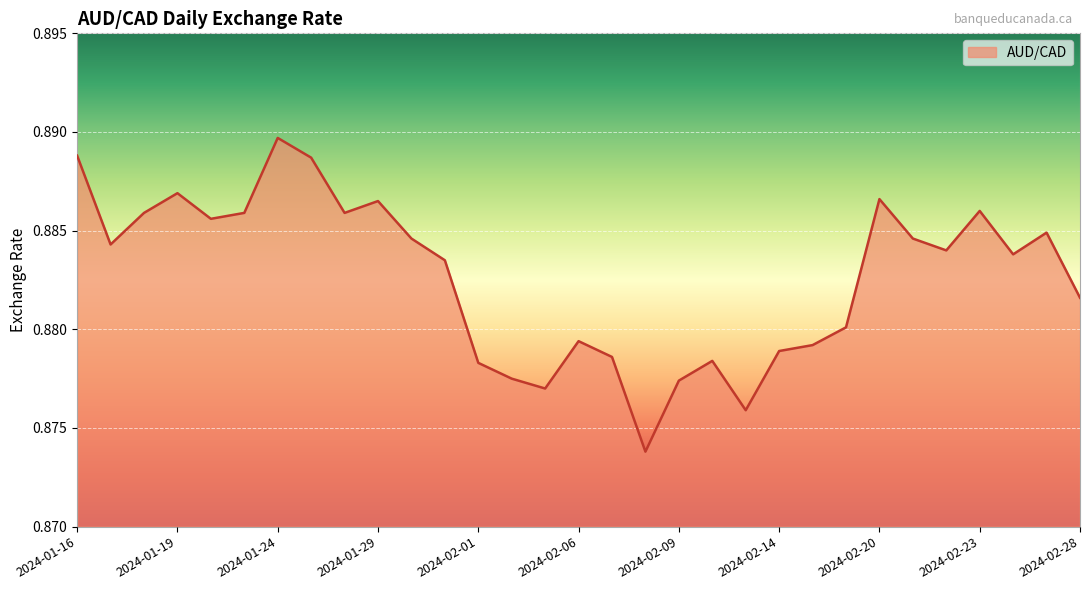

What is the smallest value displayed?

0.9